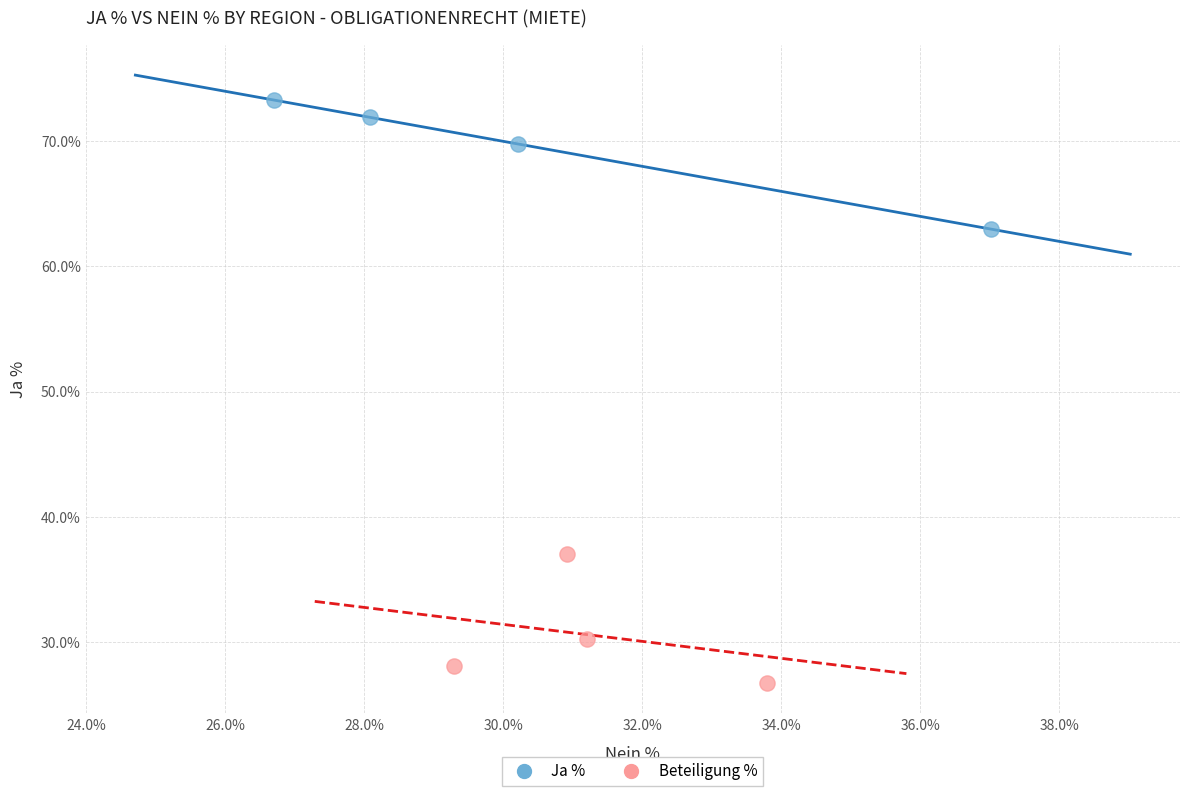

What are all the series names shown in the legend?

Ja %, Beteiligung %